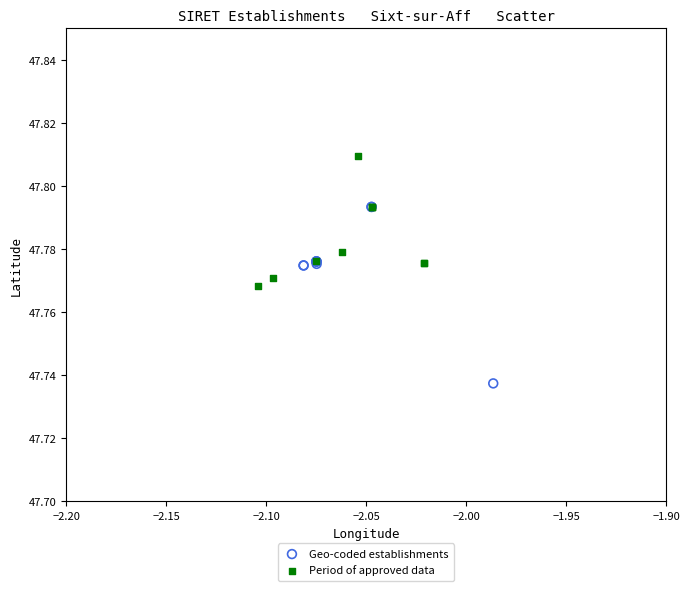

Which series reaches the maximum Y coordinate?

Period of approved data